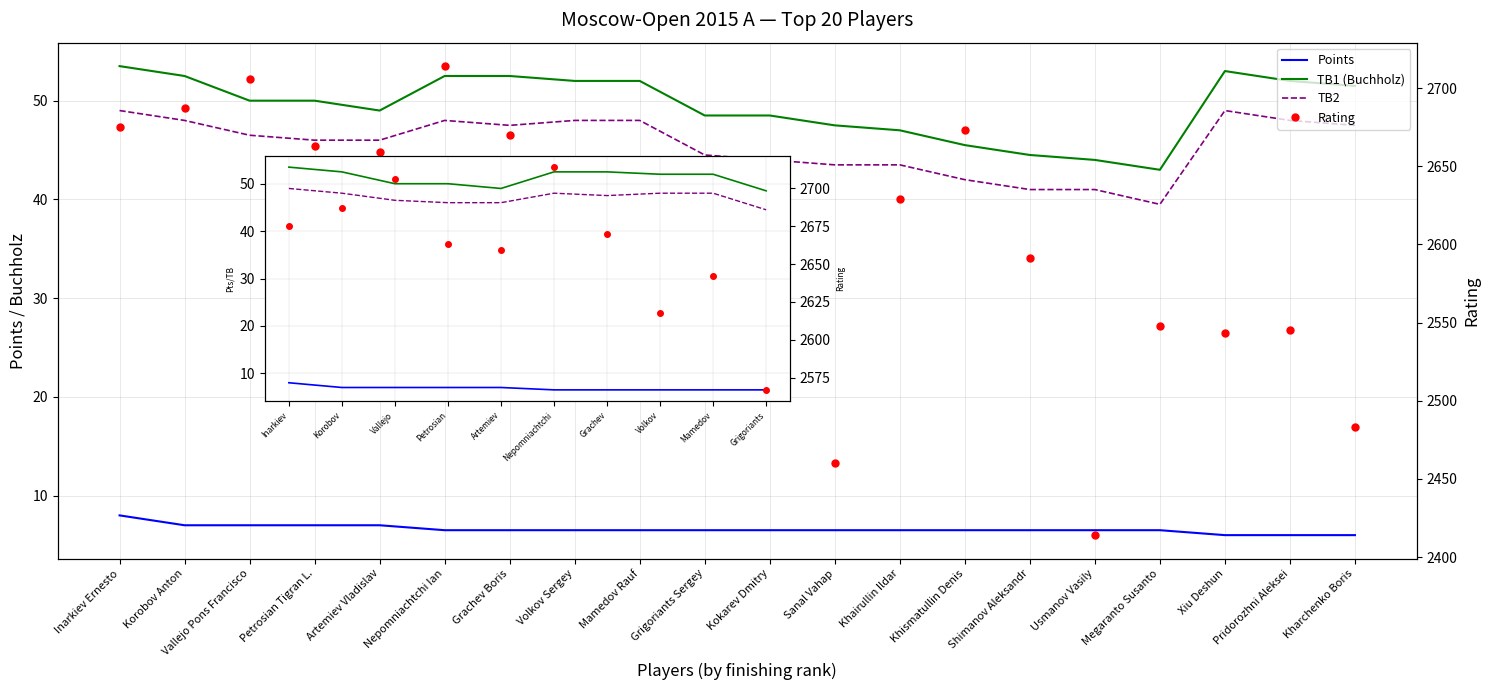

What position from the left is Mamedov?

9